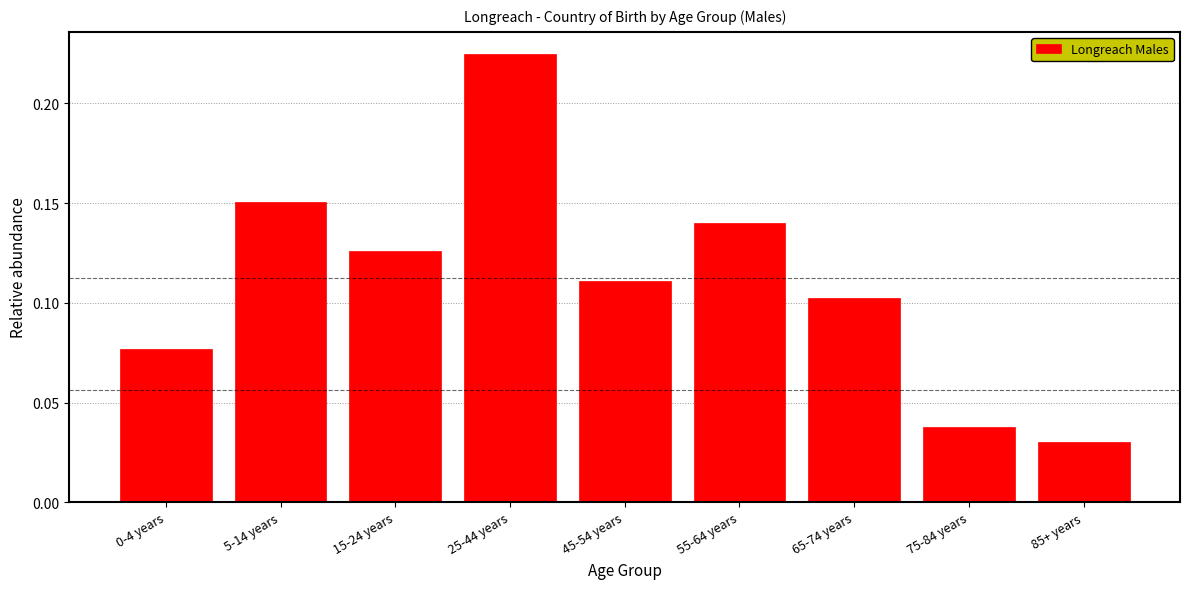

The chart shows a value of 0.1 at 85+ years. True or false?

False